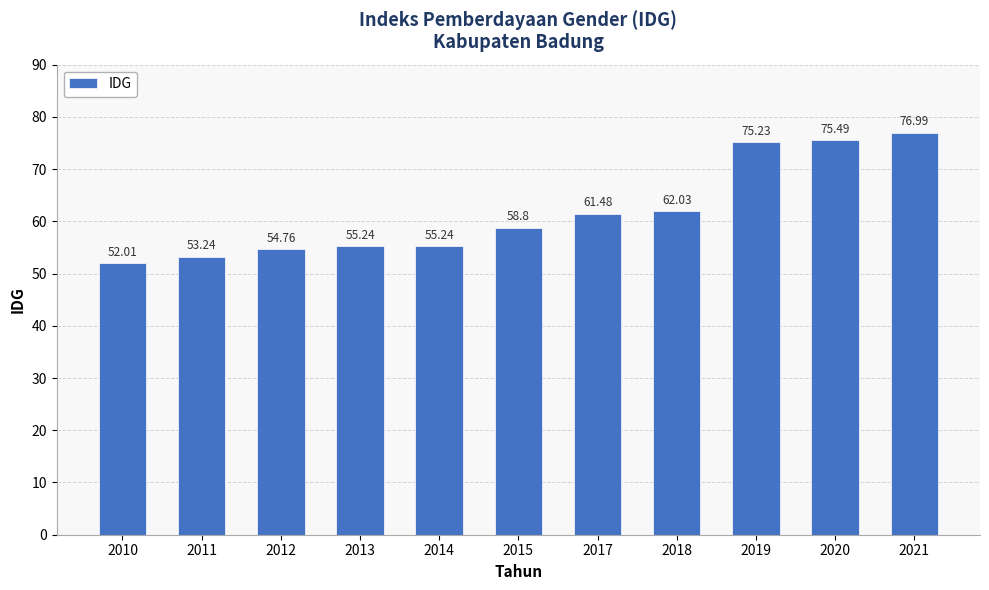

Count the number of categories in the chart.

11